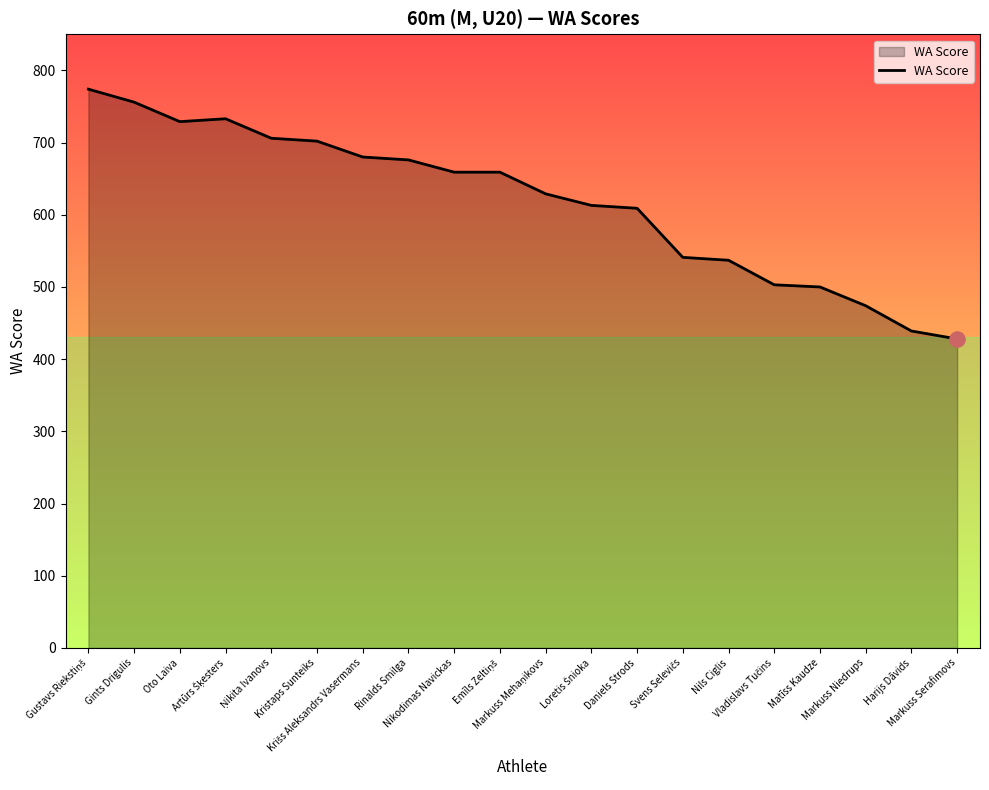

What is the maximum value shown in the chart?

774